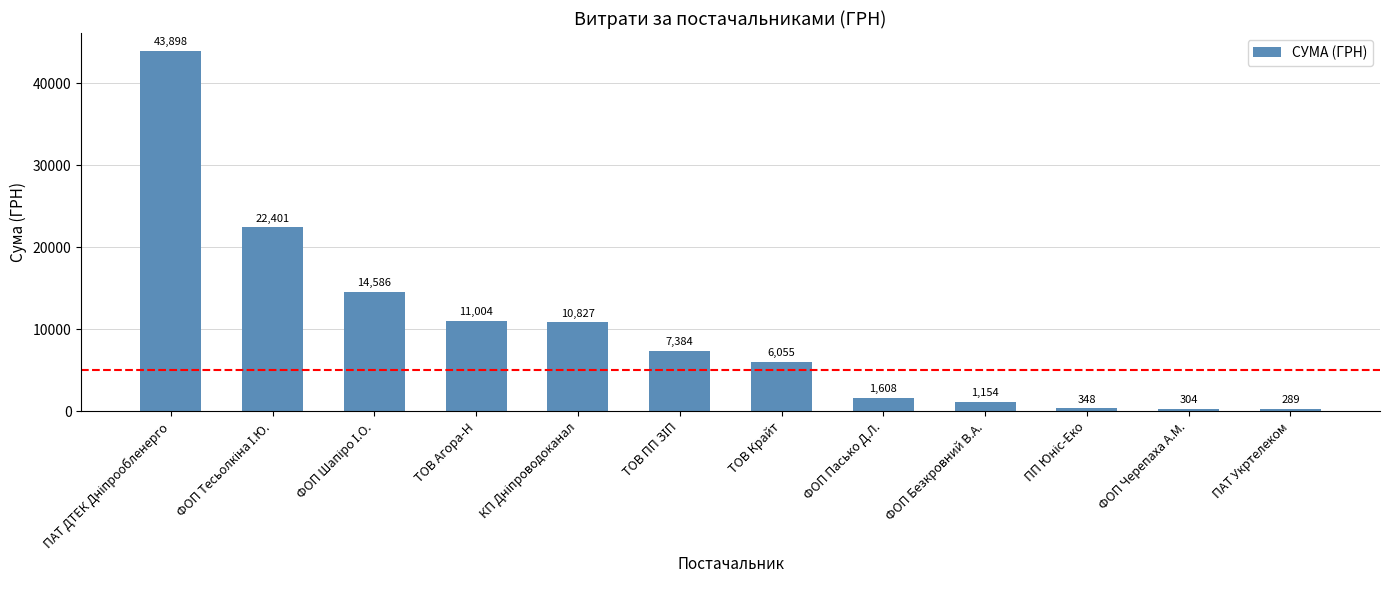

What is the approximate value at ФОП Пасько Д.Л.?

1607.8